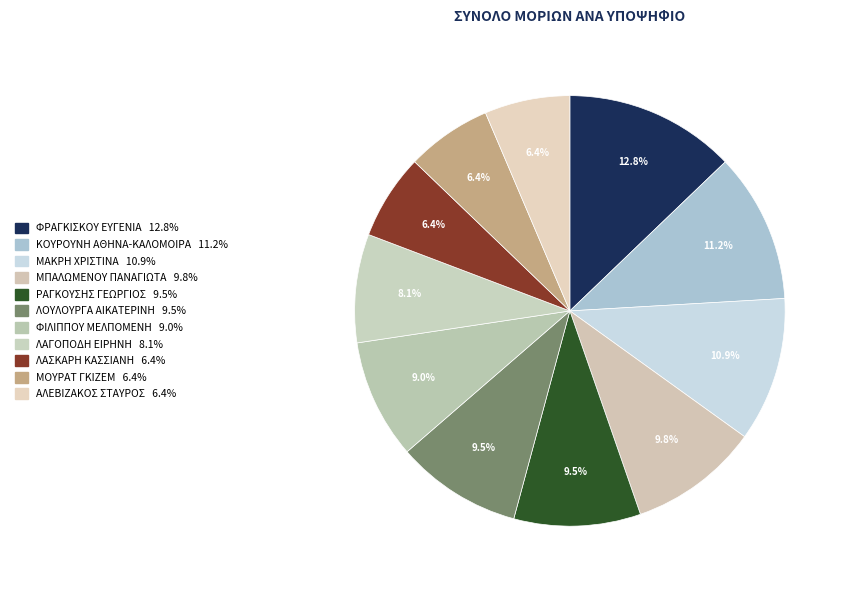

To the nearest percent, what is the difference between the largest and smallest slice percentages?

6%